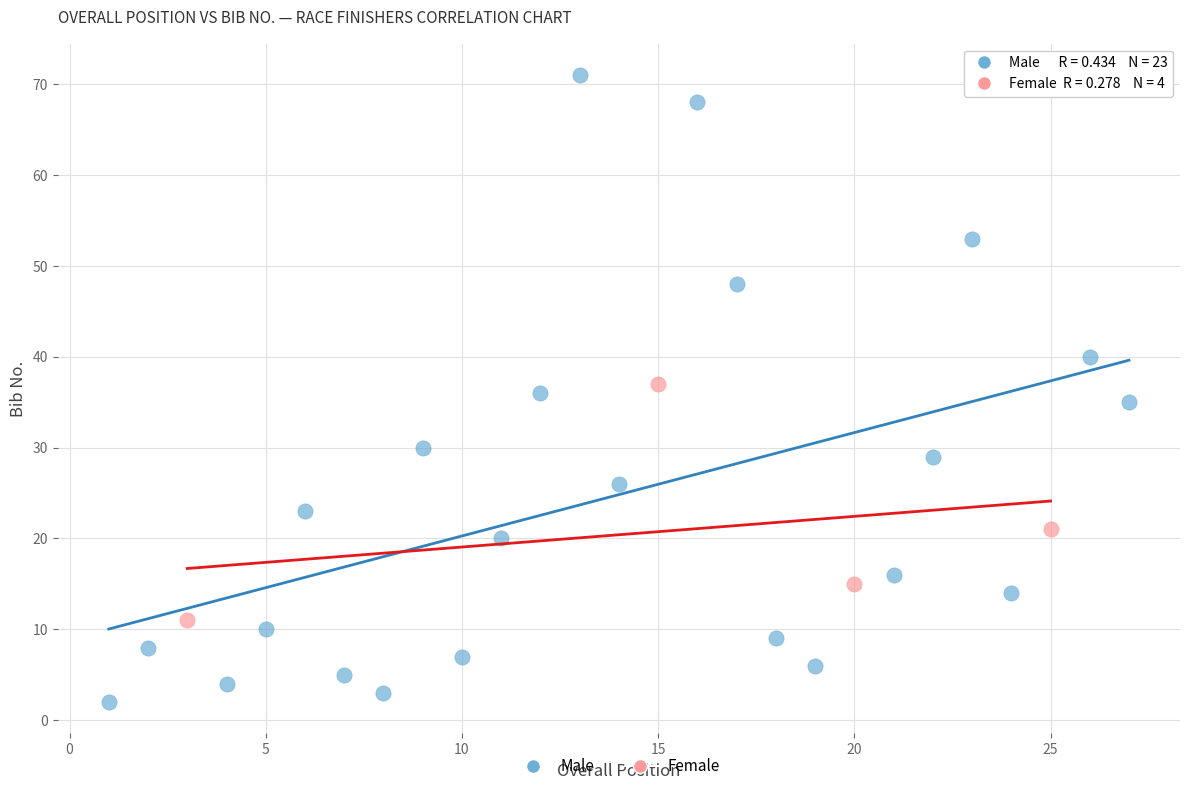

Which series contains the highest Y value?

Male